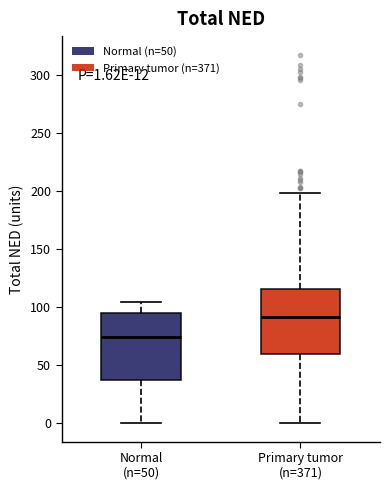

Which box's median line is the highest?

Primary tumor (n=371)